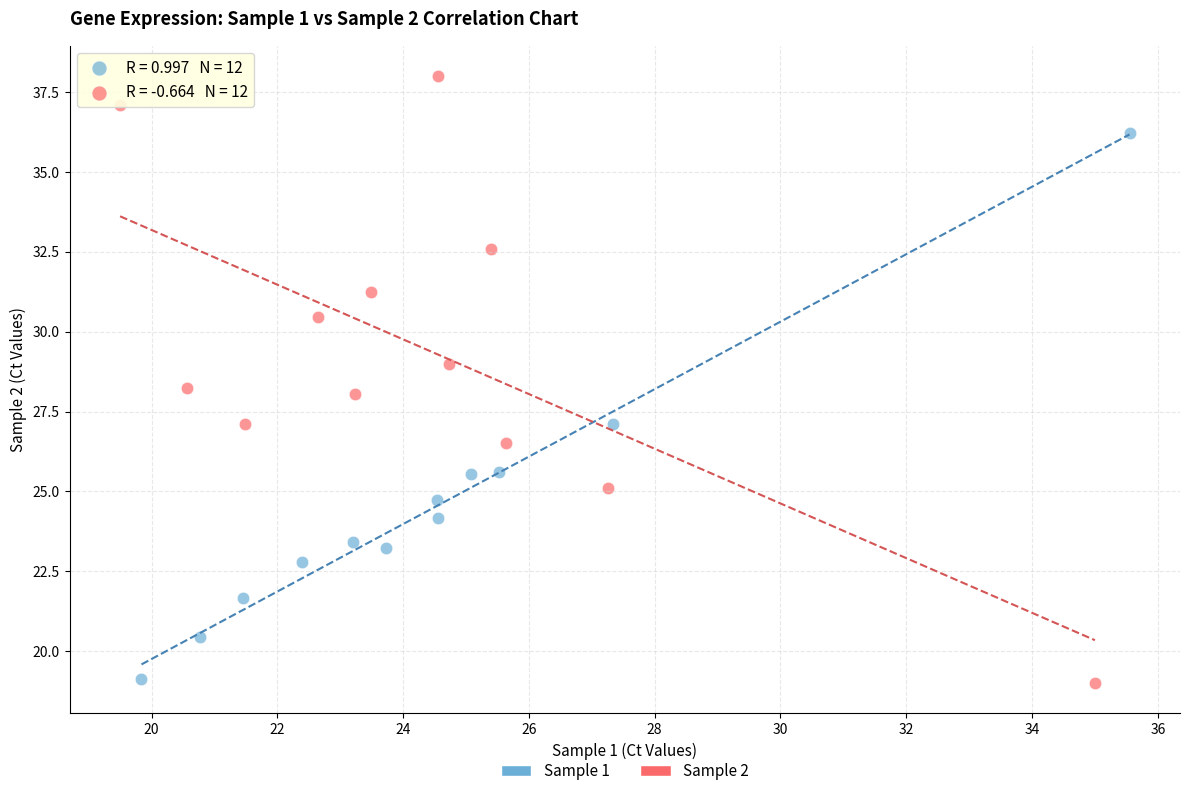

Which series has the widest spread of Y values?

Sample 2